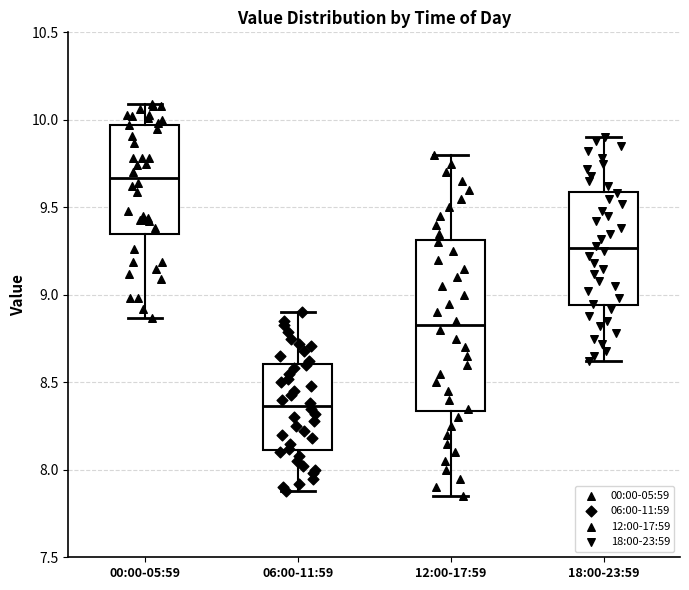

Where does the median line of the box for 06:00-11:59 sit on the y-axis? The values are not printed on the chart, so give them approximately, as read against the axis.

8.35